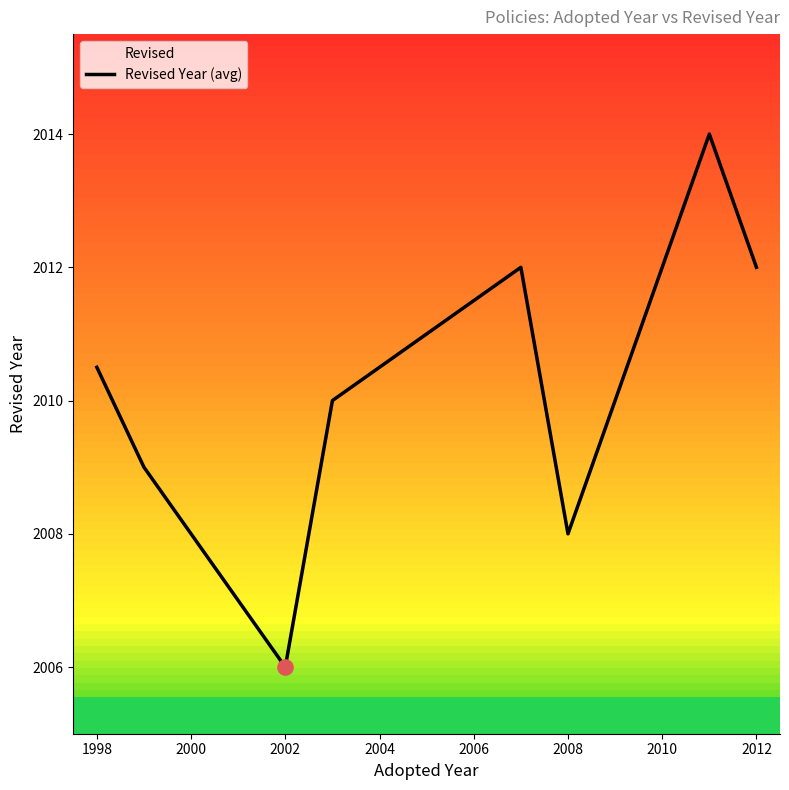

What is the average value?

2010.2